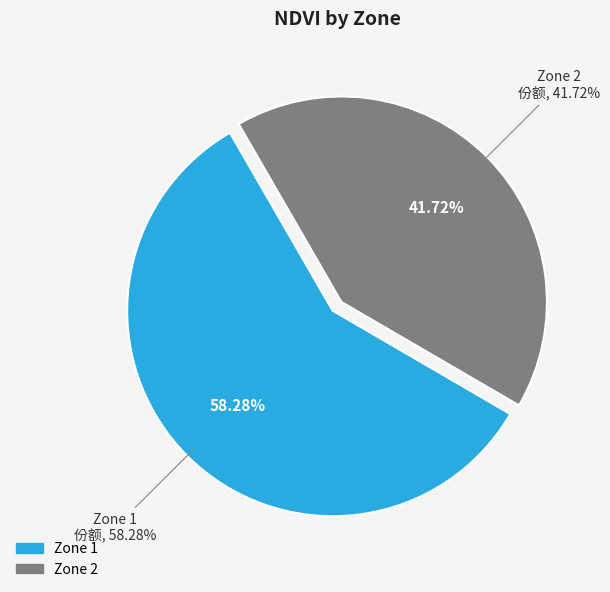

Between Zone 1 and Zone 2, which is larger?

Zone 1